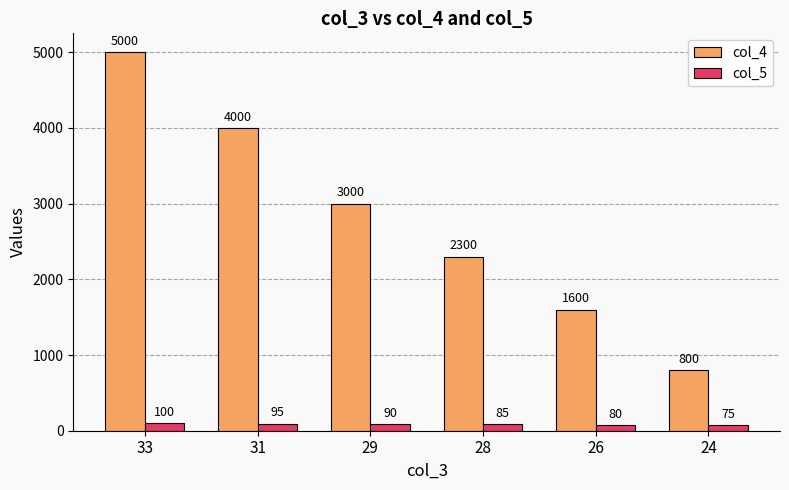

Is it true that col_4 equals 6724 at 31?

False